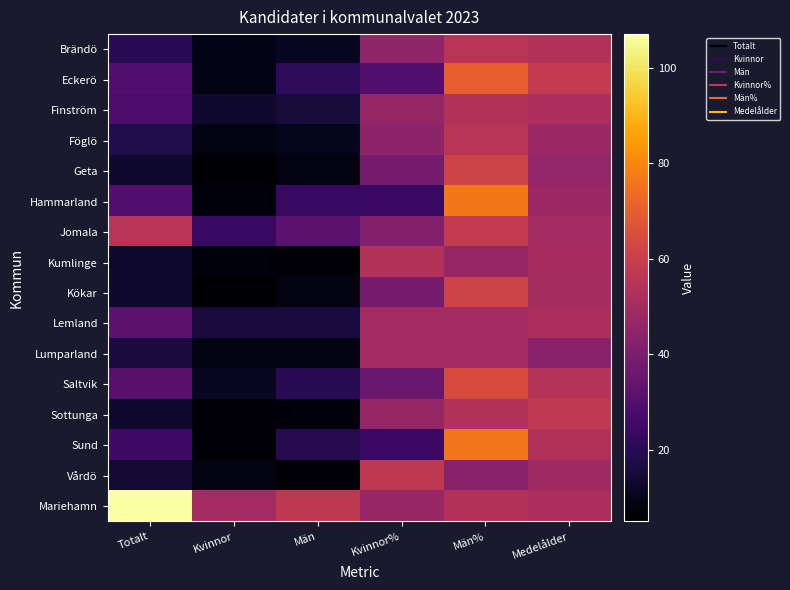

Between Kvinnor and Medelålder, which is larger?

Medelålder